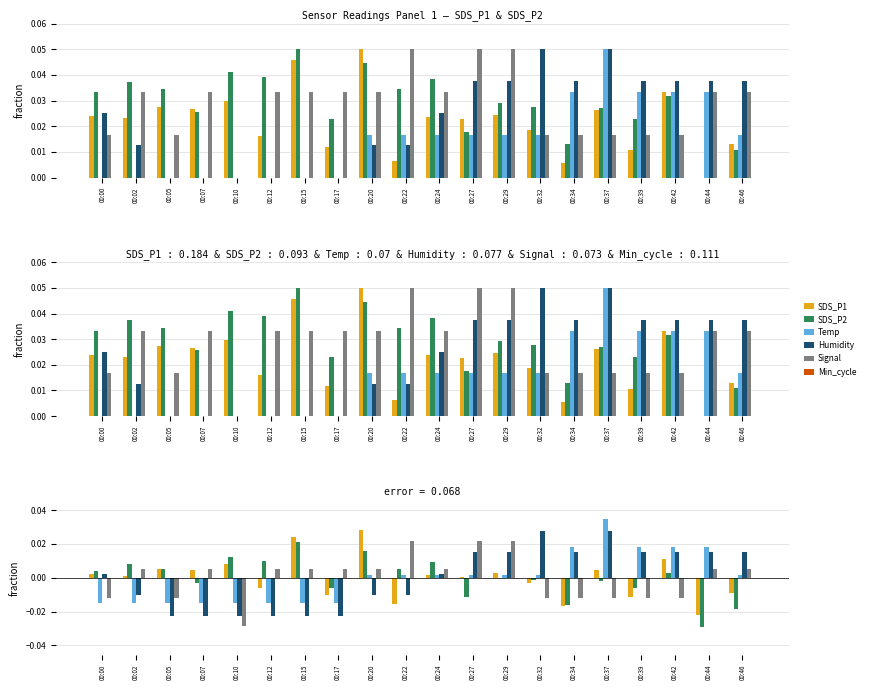

Is the value of Signal at 00:02 greater than the value of Min_cycle at 00:20?

Yes